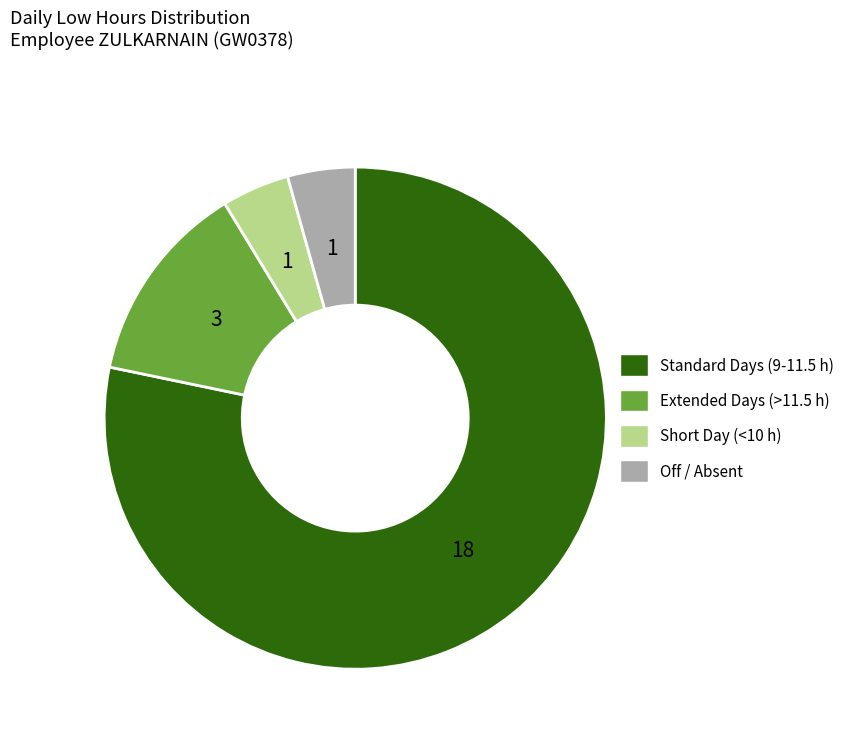

Approximately how many times larger is the value at Standard Days (9-11.5 h) compared to Extended Days (>11.5 h)?

6.0